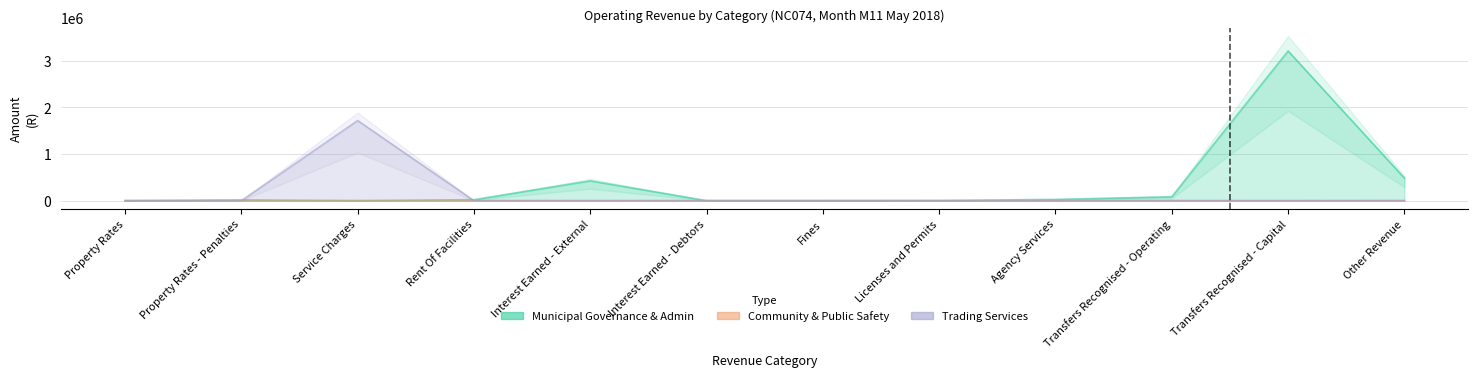

True or false: Municipal Governance & Admin and Community & Public Safety intersect in this chart.

False